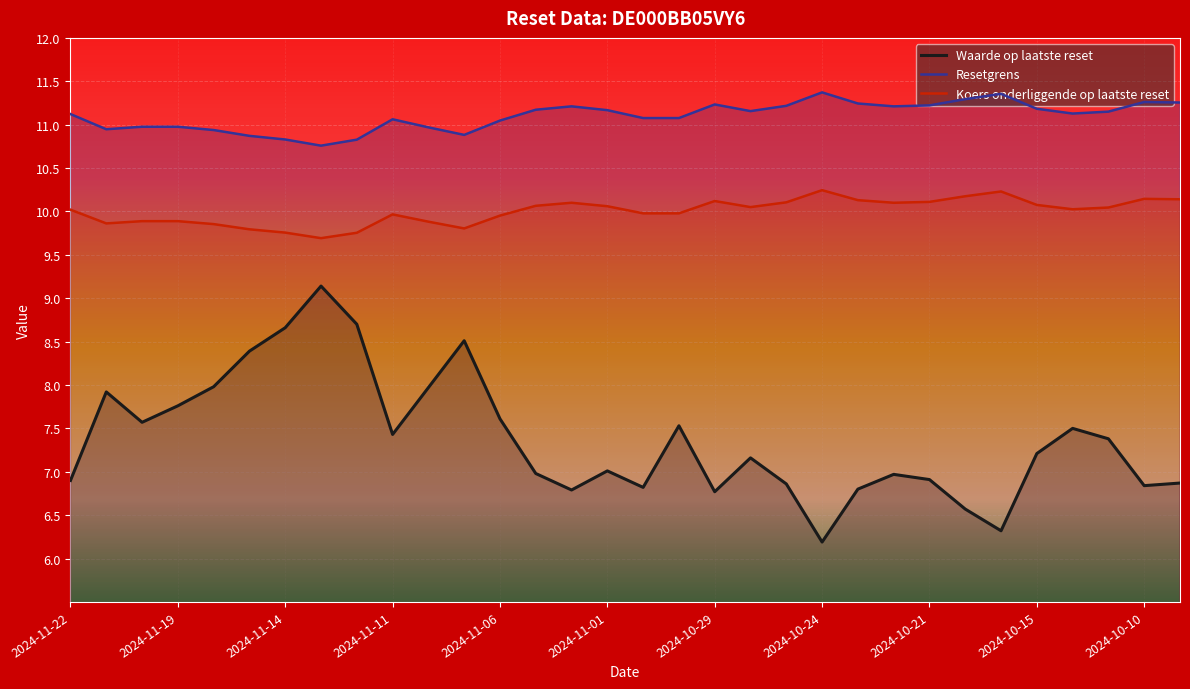

True or false: Koers onderliggende op laatste reset and Waarde op laatste reset intersect in this chart.

False